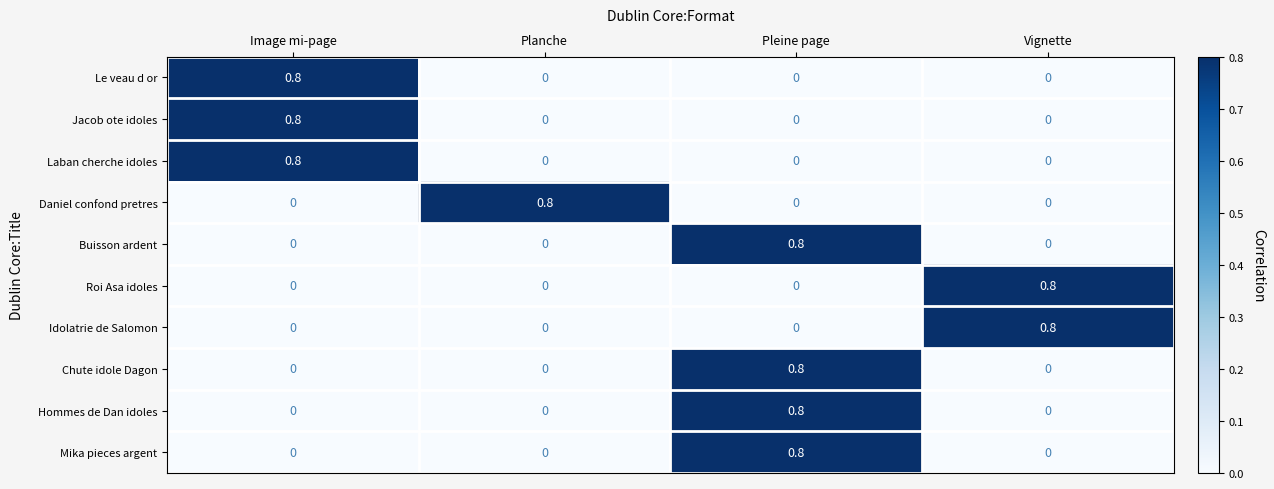

What is the spread (max minus min) of values at Pleine page?

0.8